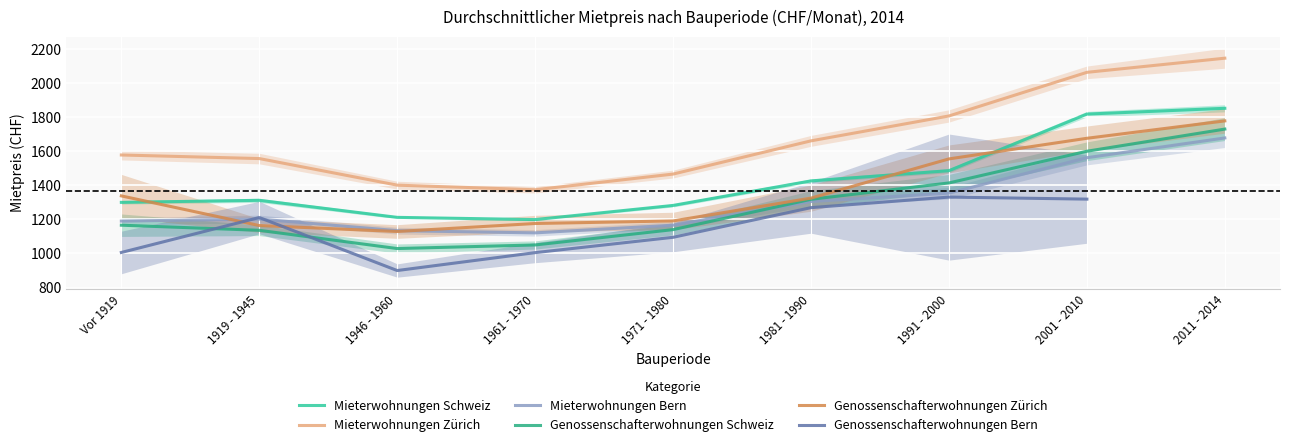

How many data points in Genossenschafterwohnungen Schweiz are above 1166?

4